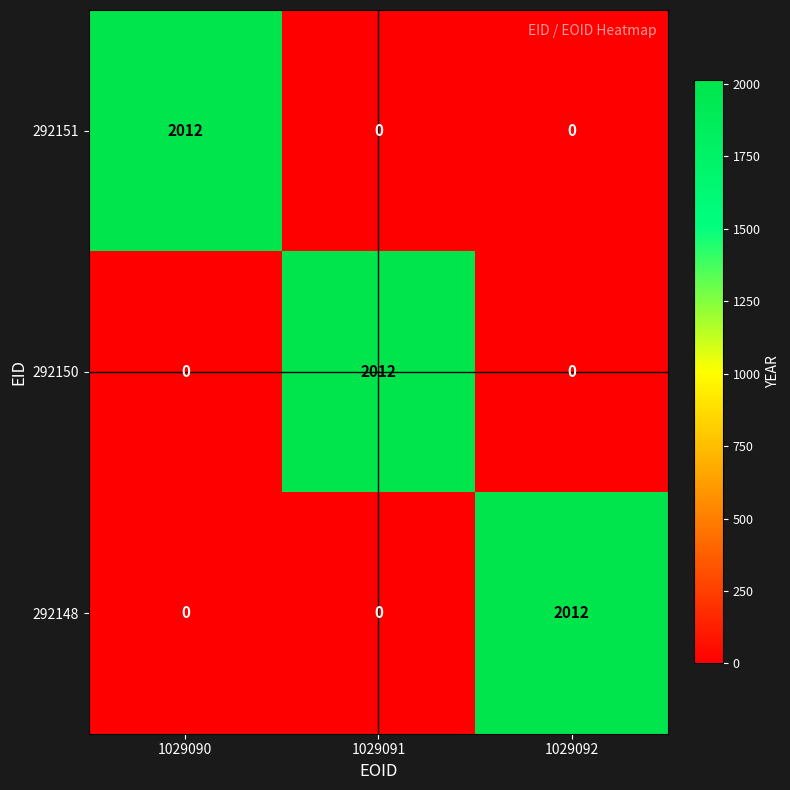

The 292148 series shows 695 at 1029092. True or false?

False